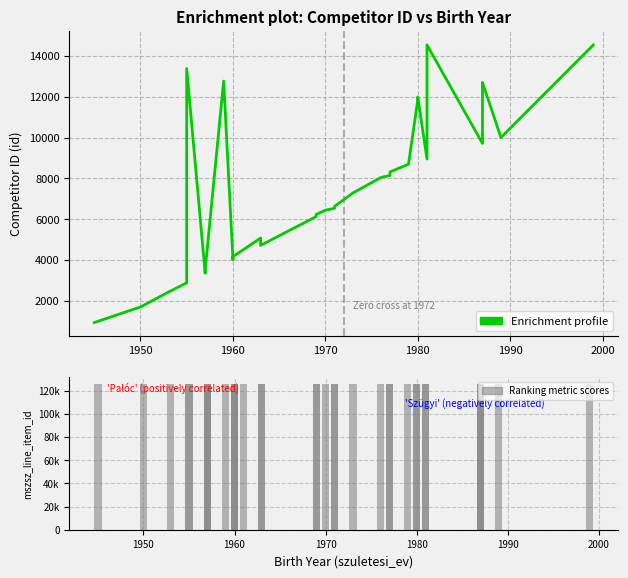

What is the lowest value of the mszsz_line_item_id (Ranking metric) series?

125651